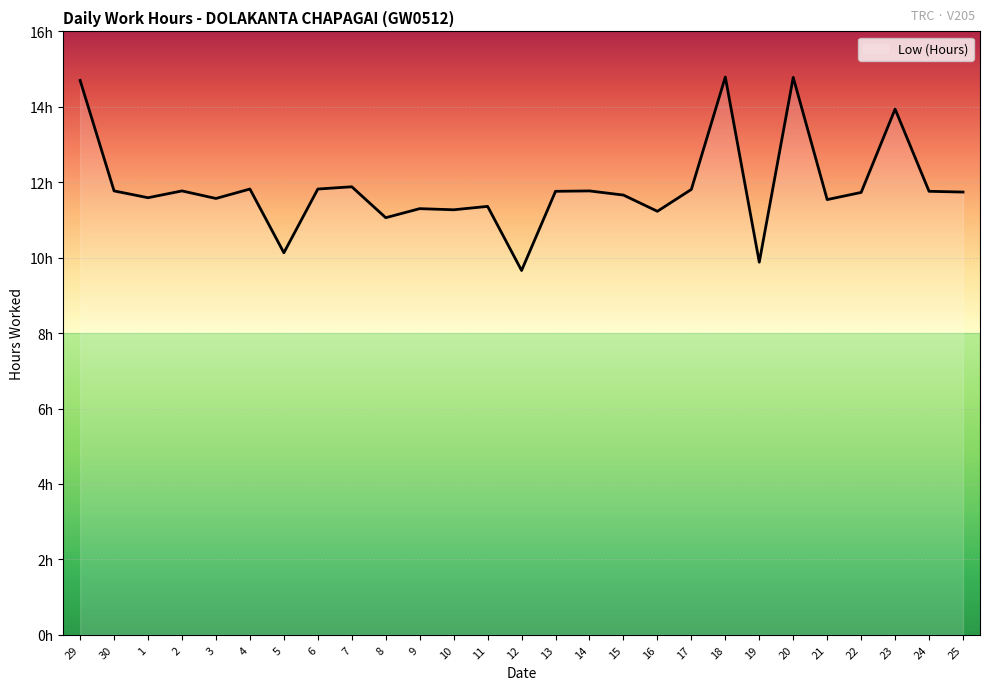

Does the chart display data point markers on the line(s)?

No